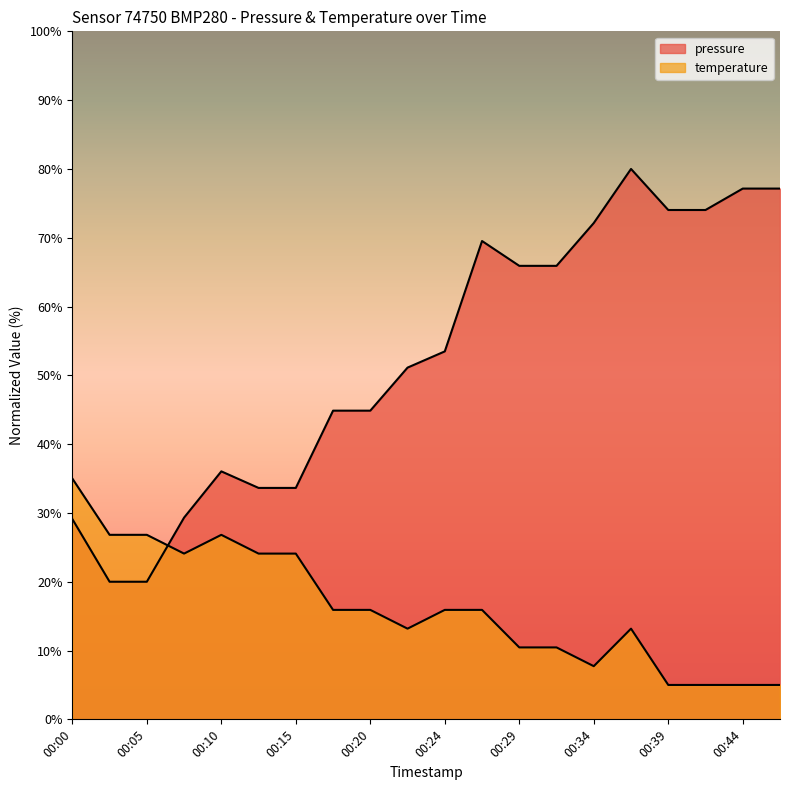

Reading left to right, what are all the values shown in this chart?

pressure: 00:00=29.1	00:02=20.0	00:05=20.0	00:07=29.3	00:10=36.0	00:12=33.6	00:15=33.6	00:17=44.9	00:20=44.9	00:22=51.1	00:24=53.5	00:27=69.5	00:29=65.9	00:32=65.9	00:34=72.1	00:37=80.0	00:39=74.0	00:42=74.0	00:44=77.1	00:46=77.1
temperature: 00:00=35.0	00:02=26.8	00:05=26.8	00:07=24.1	00:10=26.8	00:12=24.1	00:15=24.1	00:17=15.9	00:20=15.9	00:22=13.2	00:24=15.9	00:27=15.9	00:29=10.5	00:32=10.5	00:34=7.7	00:37=13.2	00:39=5.0	00:42=5.0	00:44=5.0	00:46=5.0